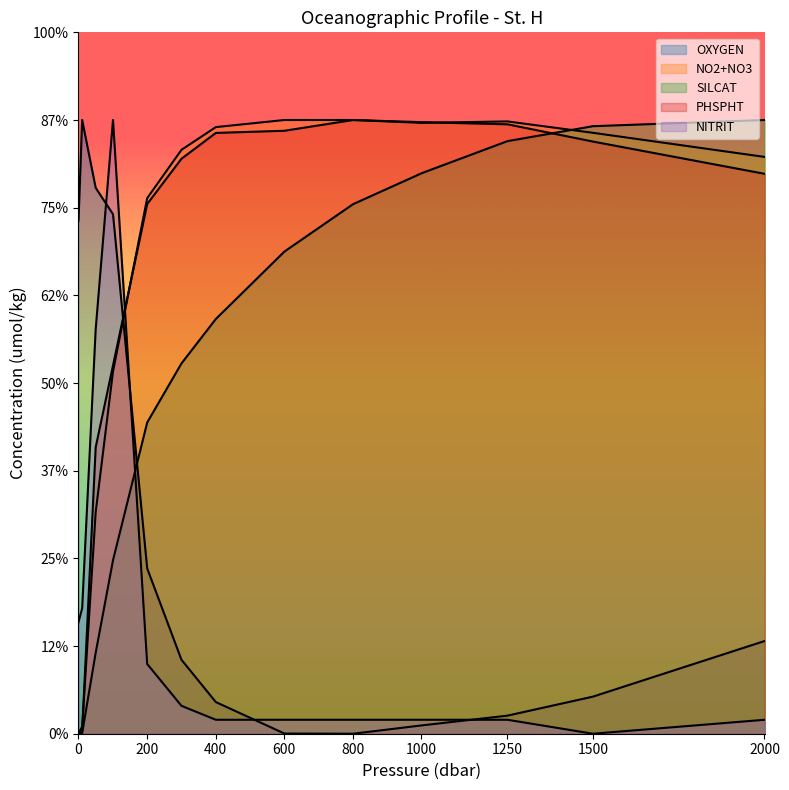

Between 300.2 and 400.4, which is larger?

300.2